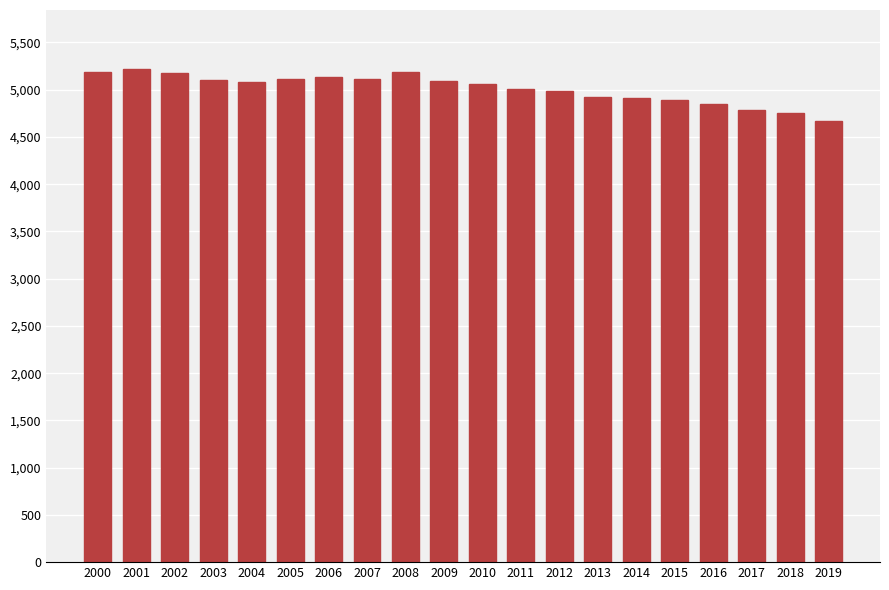

What is the average value?

5011.3